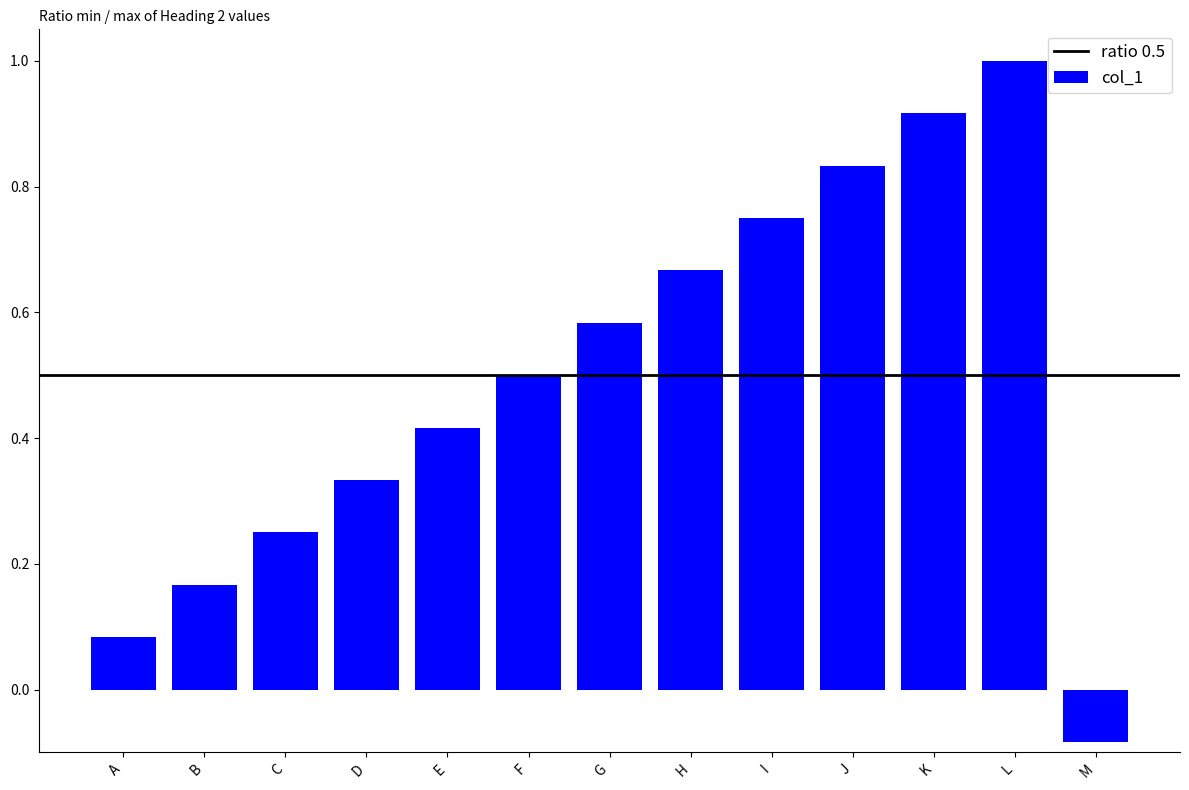

What is the sum of the values at F and K?

1.4